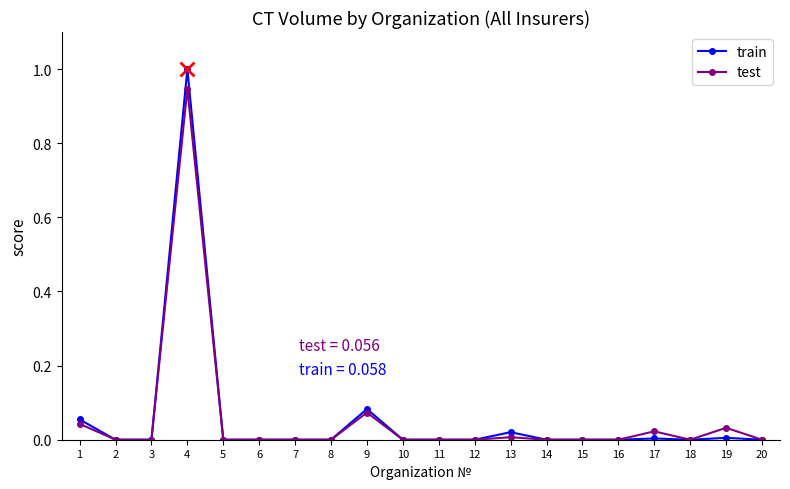

True or false: test has more than 2 interior local peaks.

True